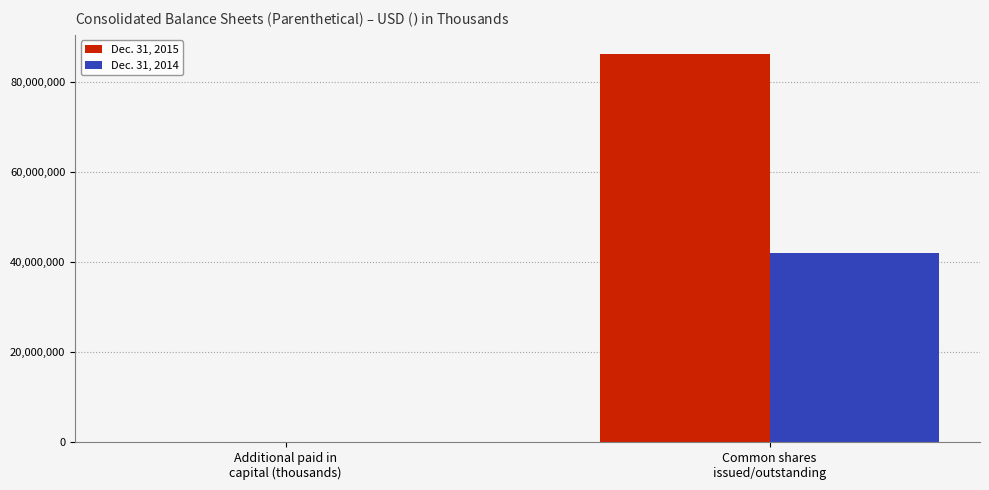

Which series has the largest total across all categories?

Dec. 31, 2015